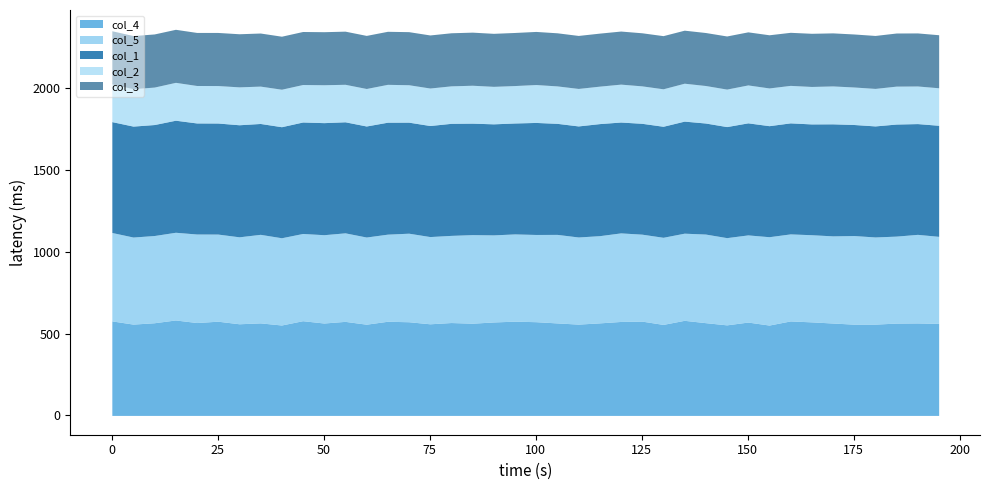

Is it true that col_1 equals 20.5 at 39?

False